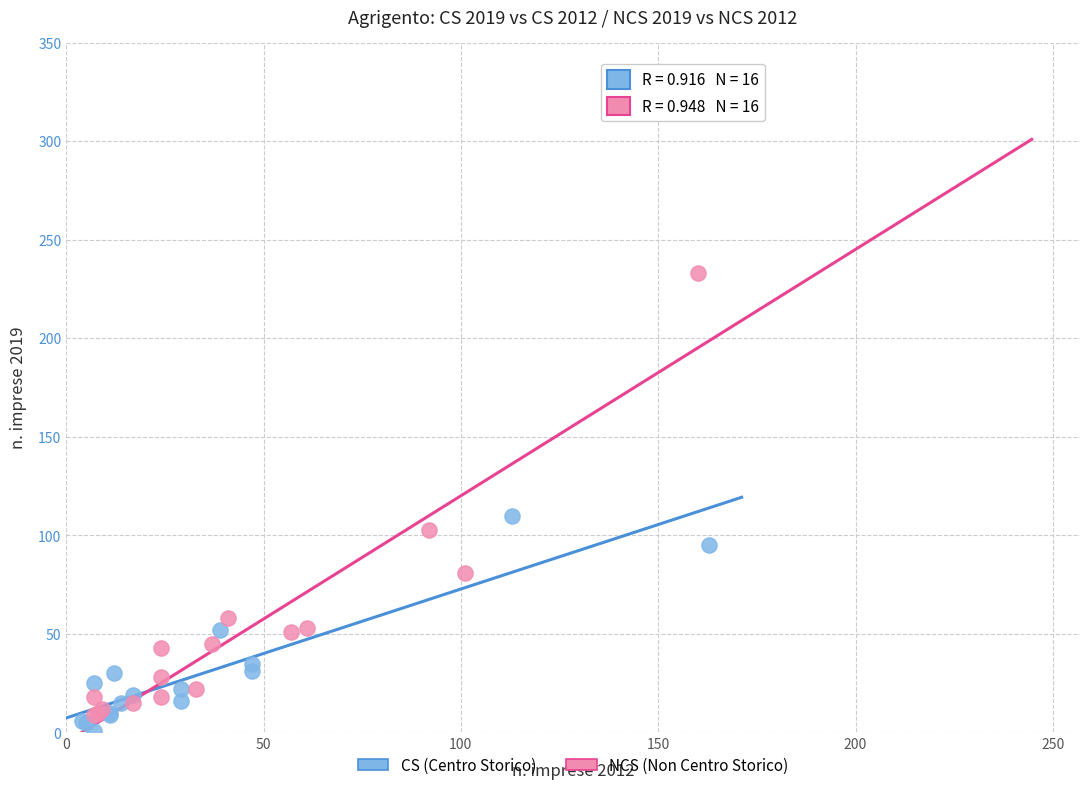

Which series reaches the maximum Y coordinate?

NCS (Non Centro Storico)